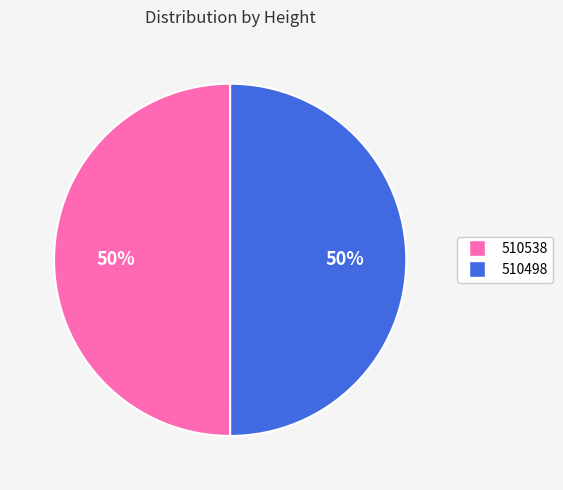

Approximately how many times larger is the value at 510538 compared to 510498?

1.0